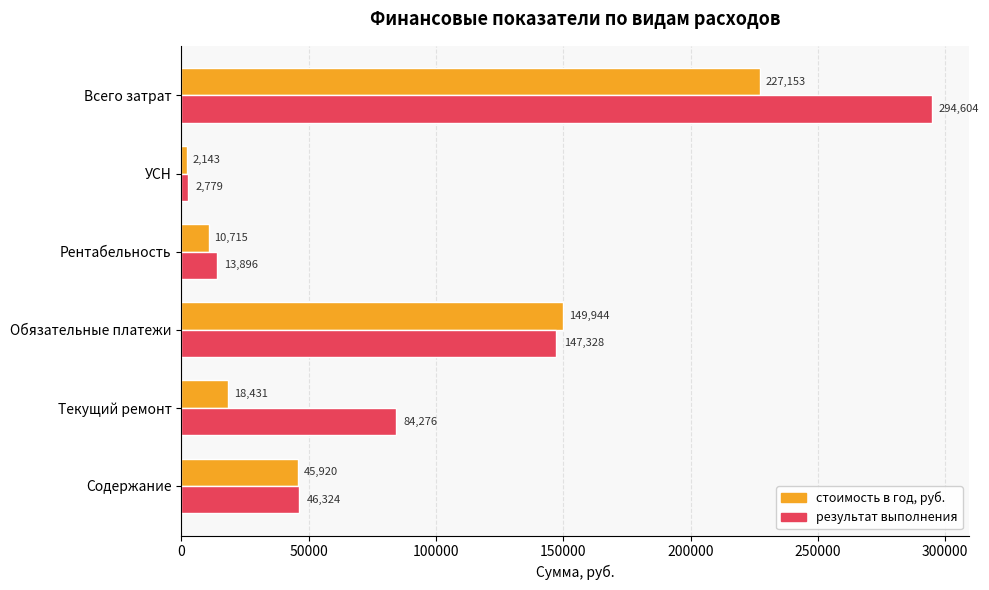

Where is результат выполнения nearest to the value 148691?

Обязательные платежи